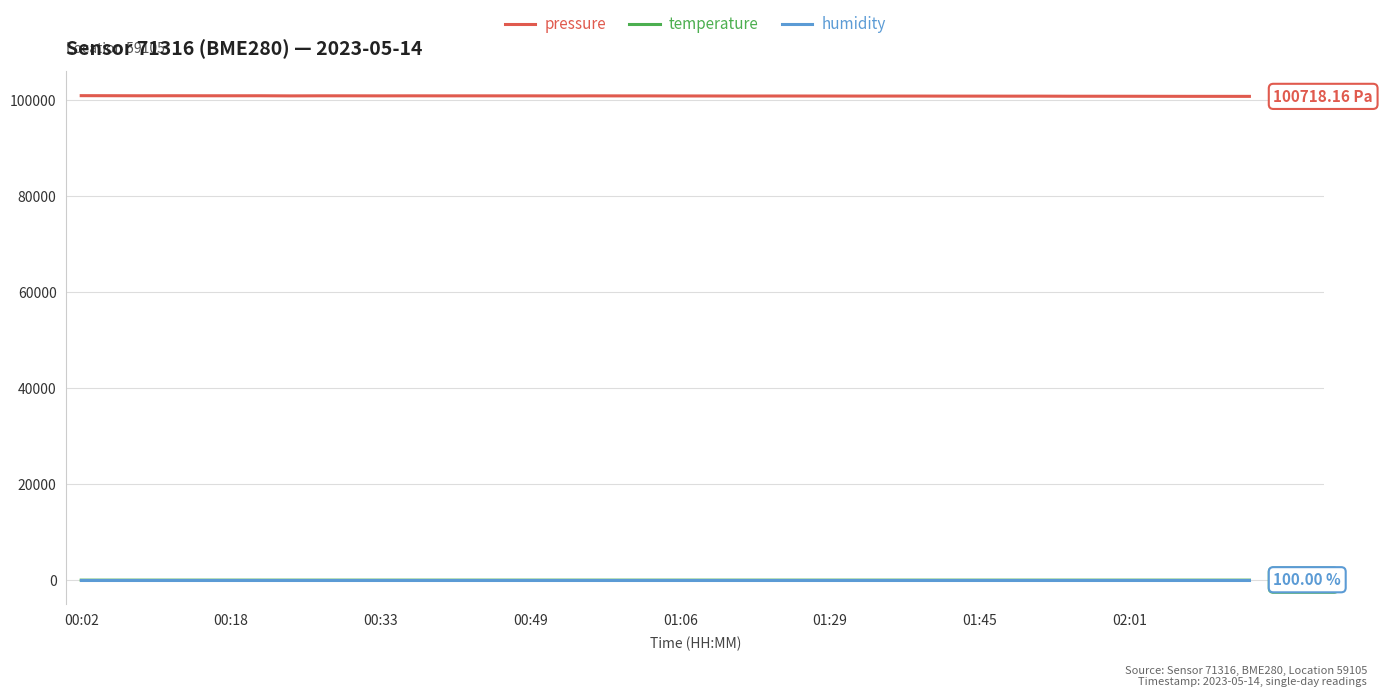

True or false: pressure and temperature intersect in this chart.

False